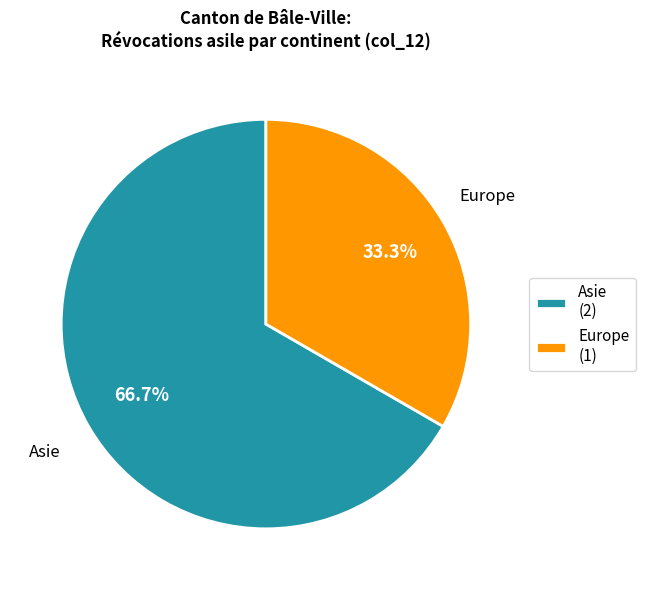

True or false: Asie accounts for 67% of the total.

True